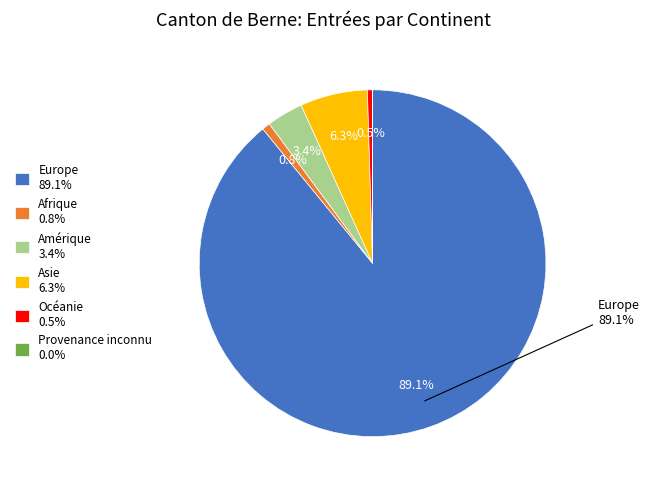

Does Europe represent more than half of the total?

Yes